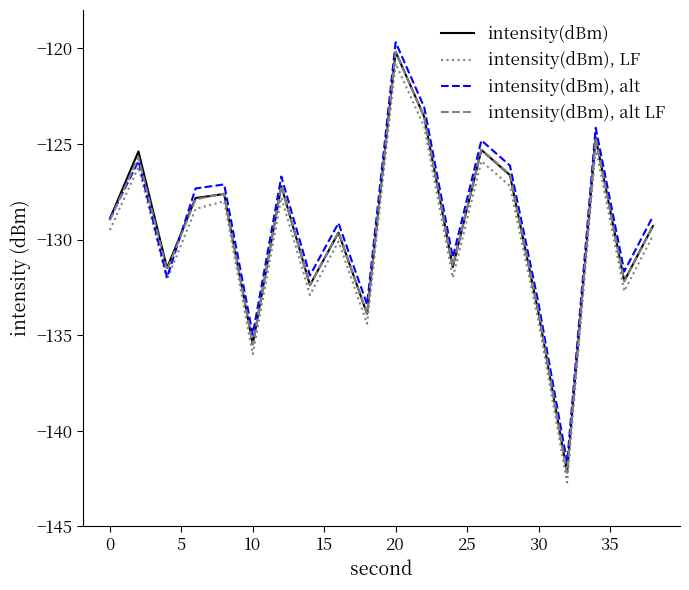

What is the maximum value shown in the chart?

-119.7